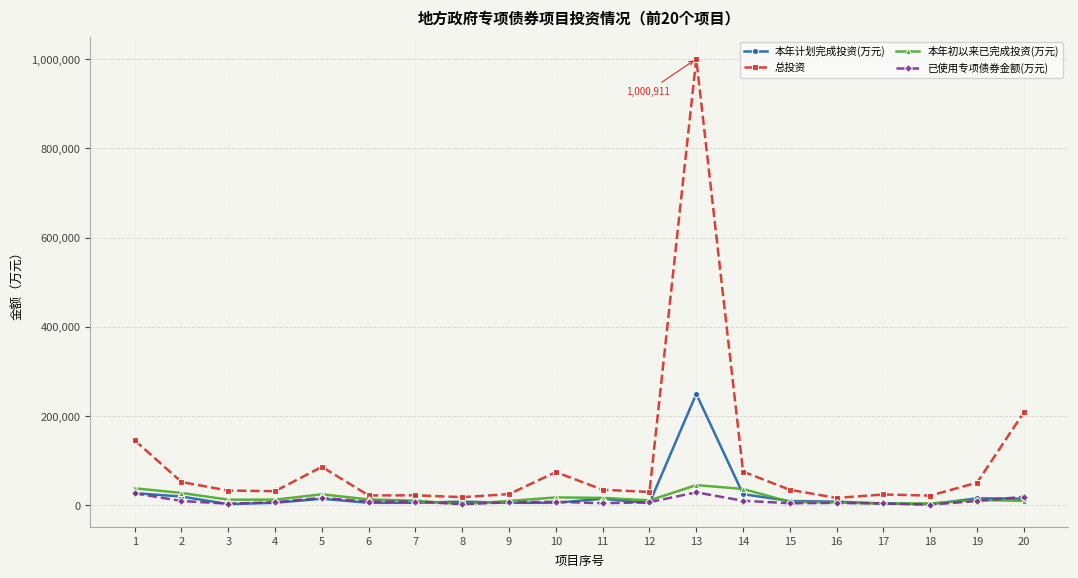

True or false: 总投资 and 本年初以来已完成投资(万元) intersect in this chart.

False